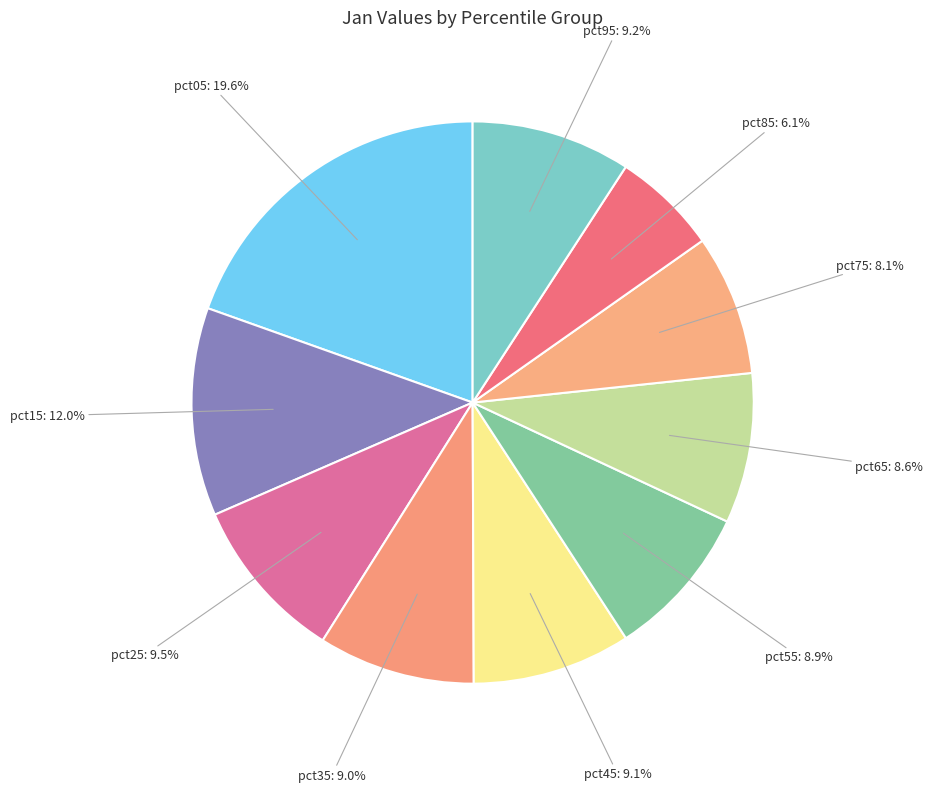

Is the sum of pct05 and pct45 greater than half?

No